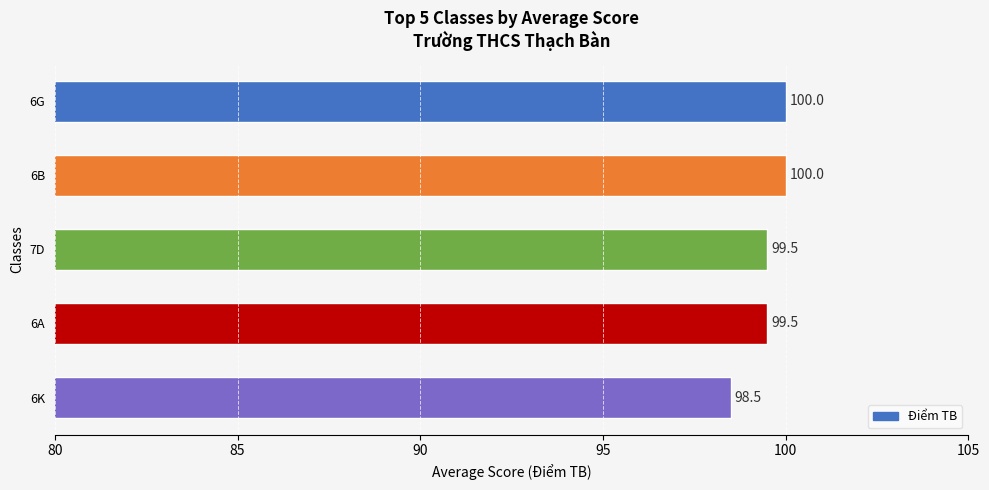

How many bars are there in total?

5